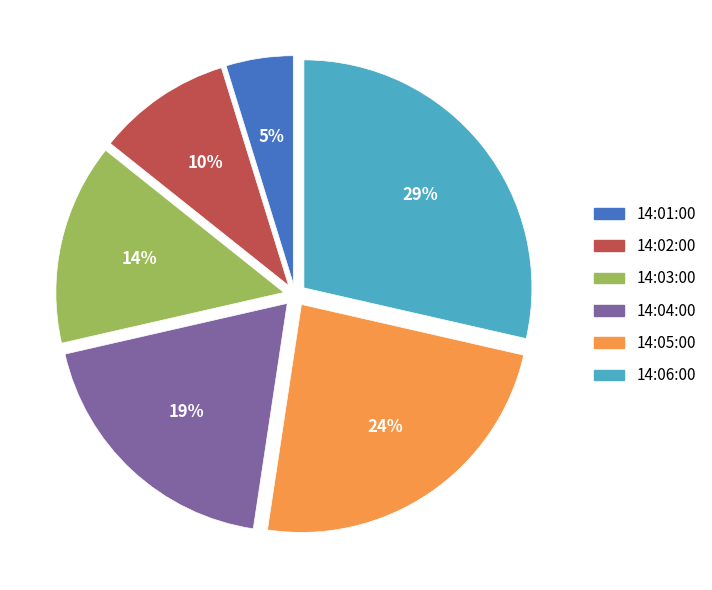

Do 14:01:00 and 14:02:00 together represent more than half of the pie?

No